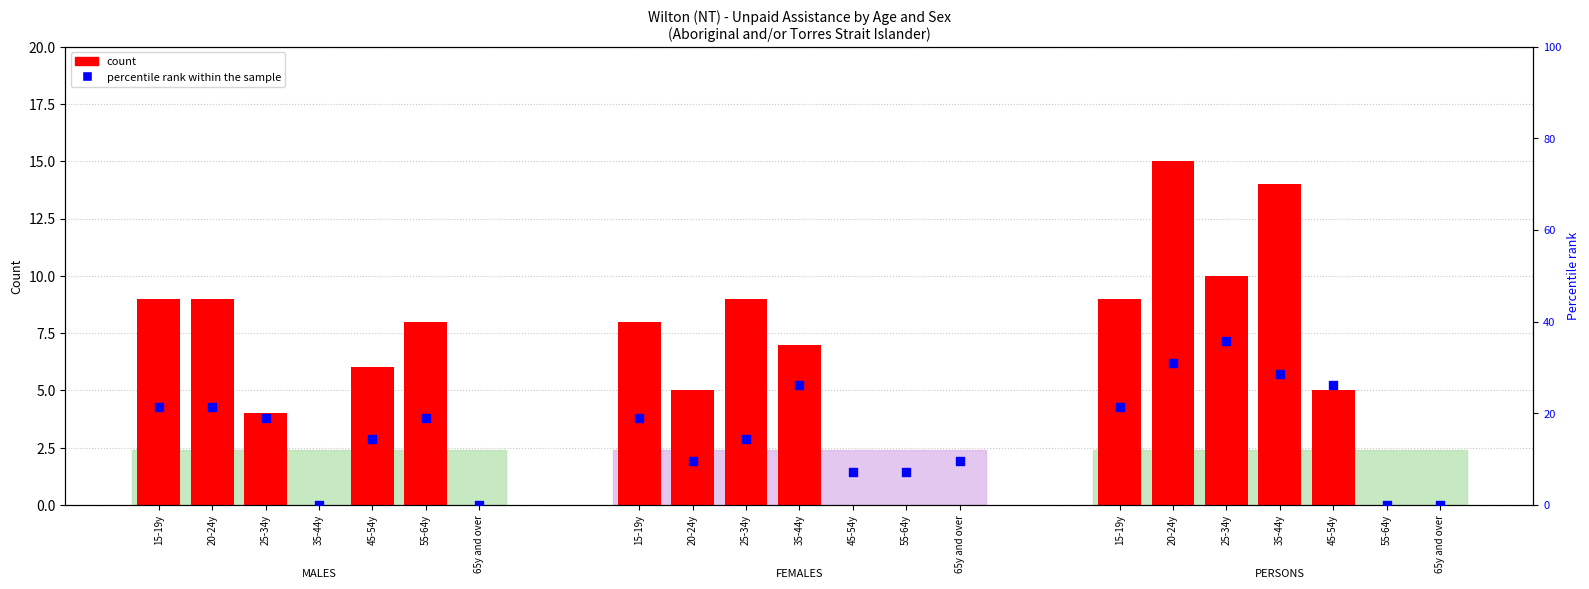

Which series contains the lowest Y value?

count (no unpaid assistance)